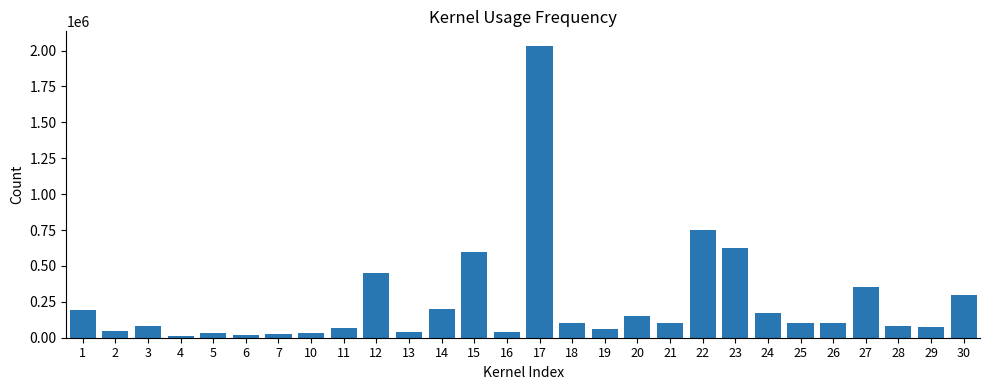

What is the change in value from 7 to 17?

+2006887